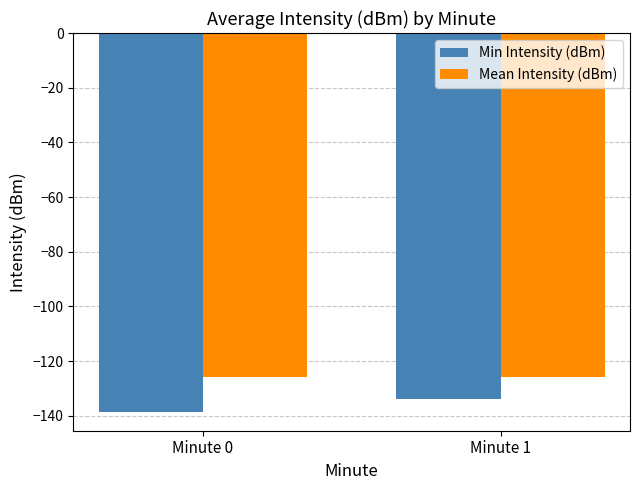

How many distinct data groups are displayed?

2